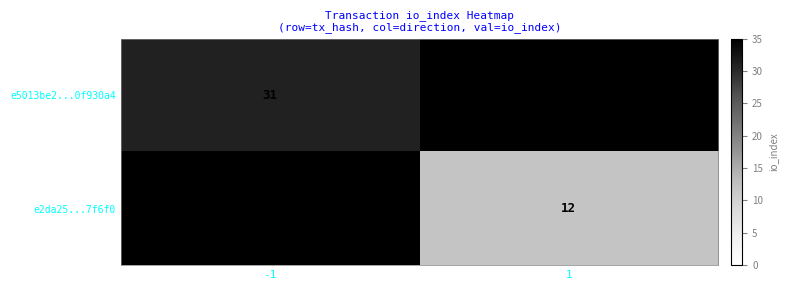

Is the value of e2da25...7f6f0 at 1 greater than the value of e5013be2...0f930a4 at -1?

No